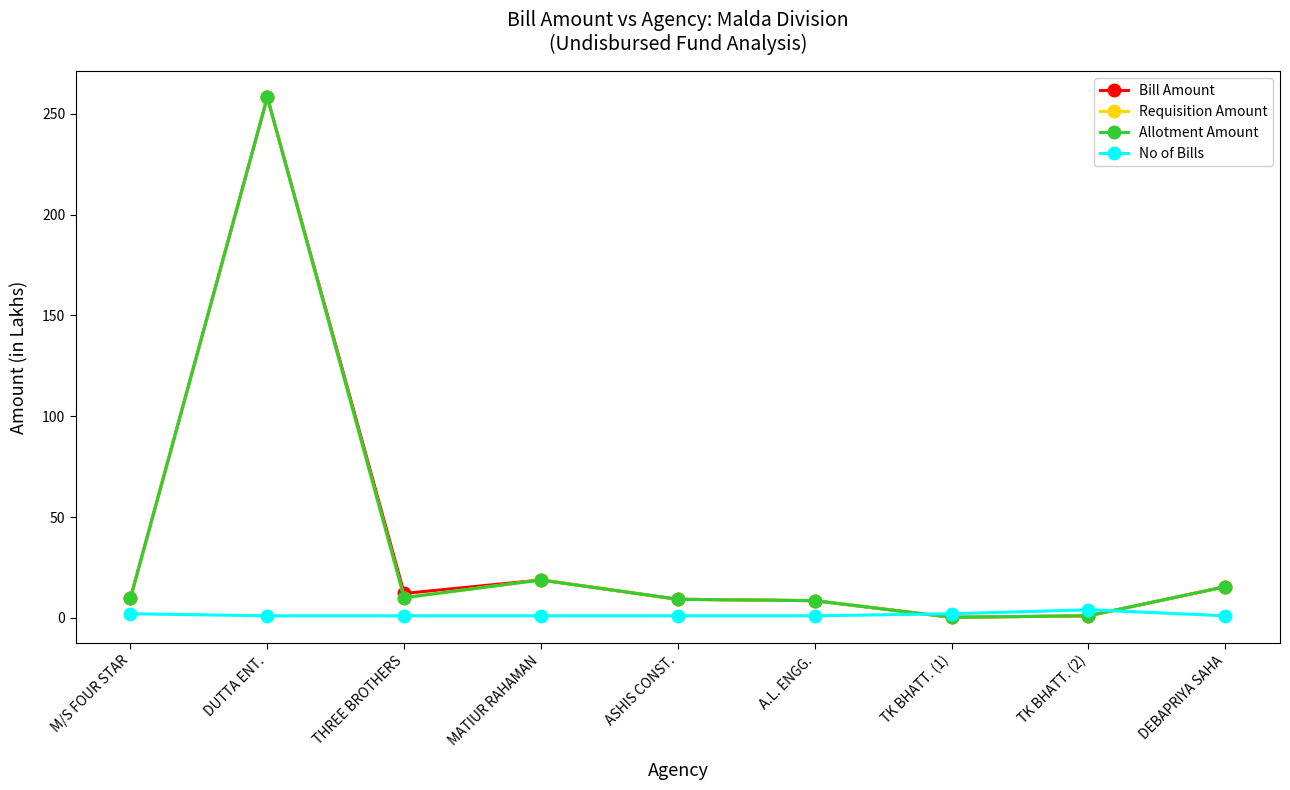

What is the minimum value shown in the chart?

0.3